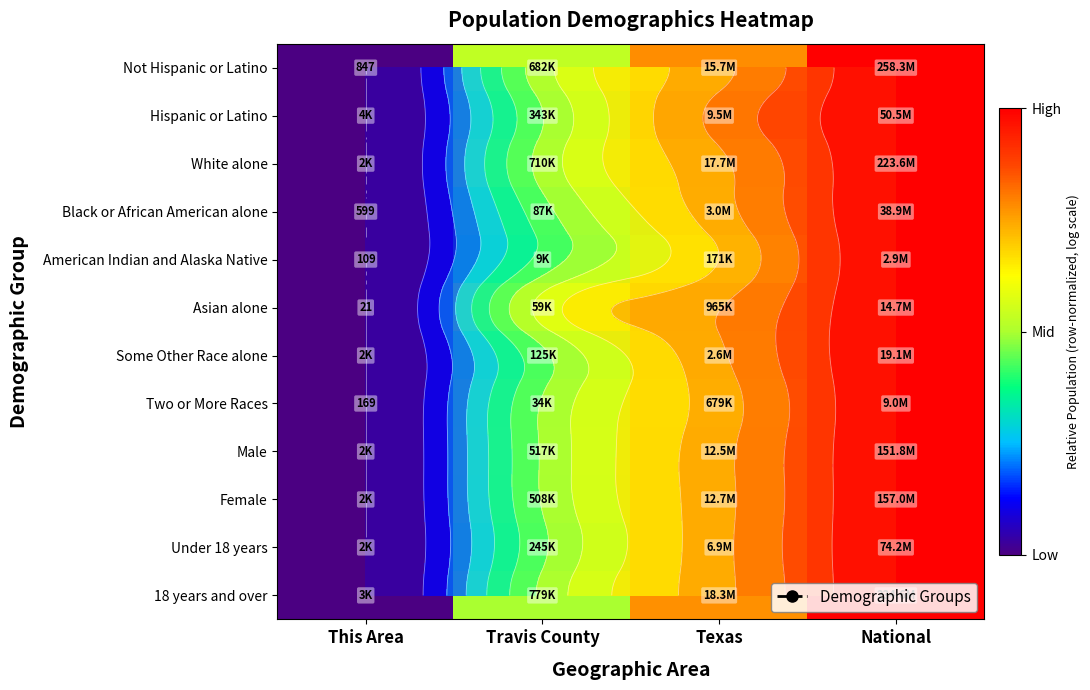

Rank the categories by Hispanic or Latino value from highest to lowest.

National, Texas, Travis County, This Area